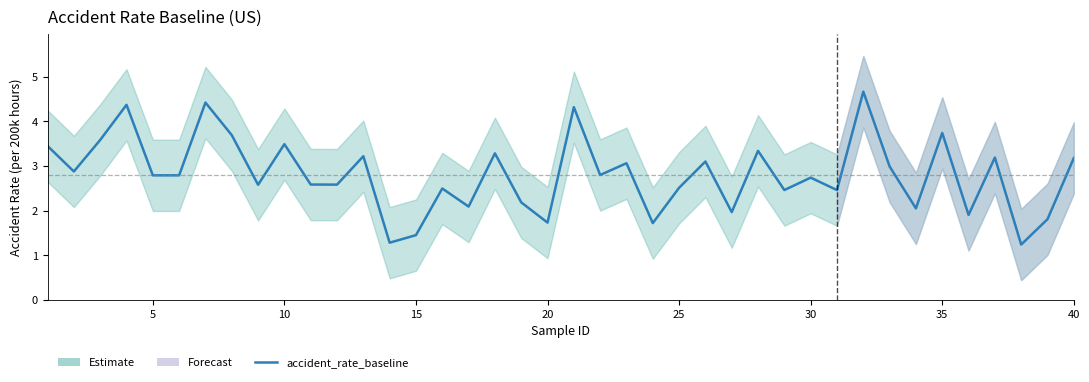

What is the smallest value displayed?

1.2